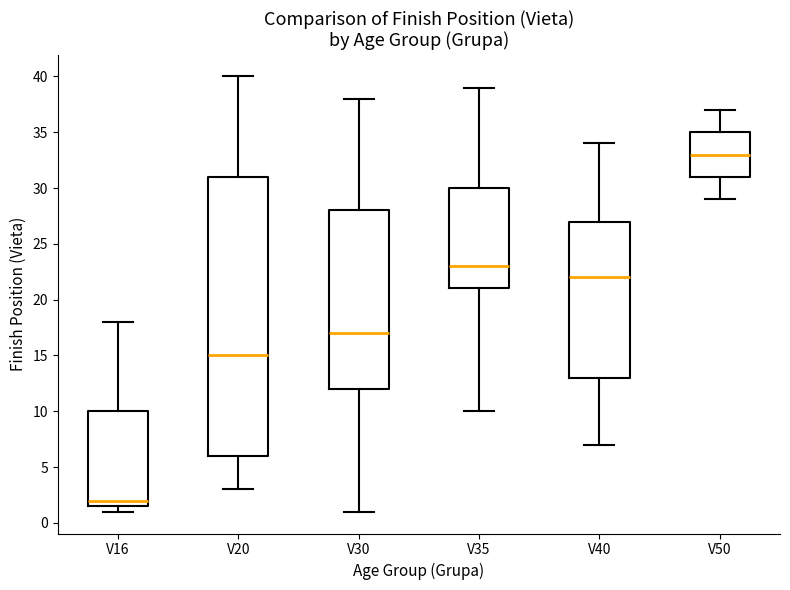

Which box's median line is the lowest?

V16